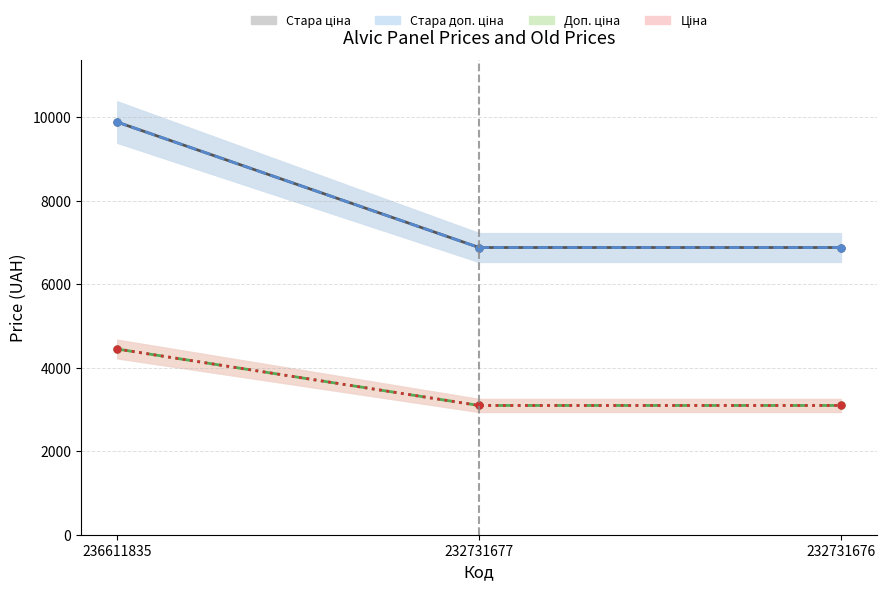

What is the highest value of the Ціна series?

9880.9